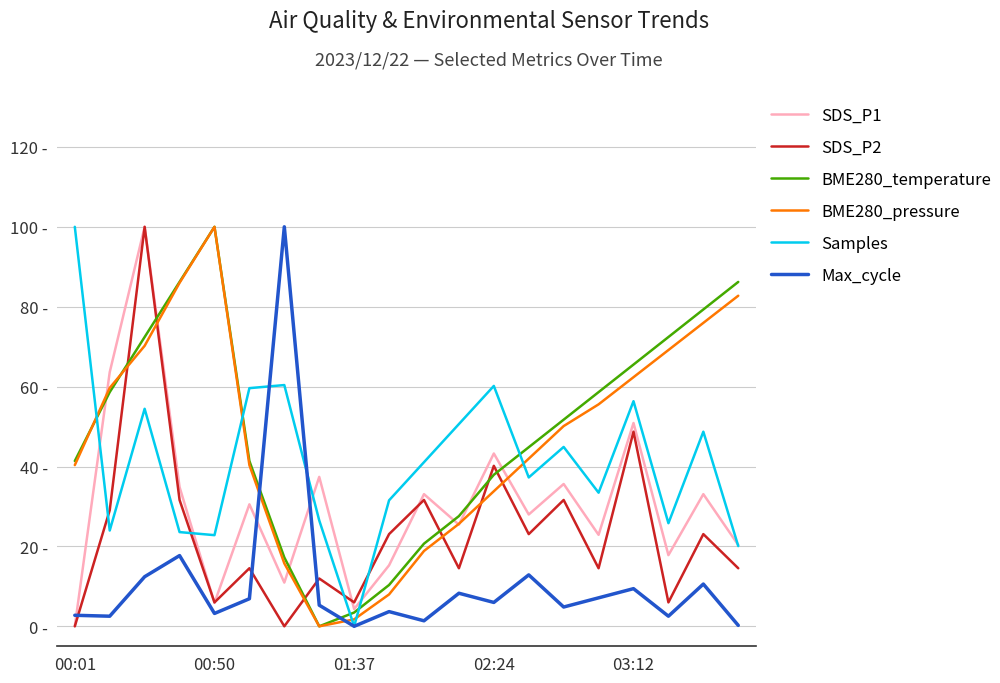

What are all the series names shown in the legend?

SDS_P1, SDS_P2, BME280_temperature, BME280_pressure, Samples, Max_cycle